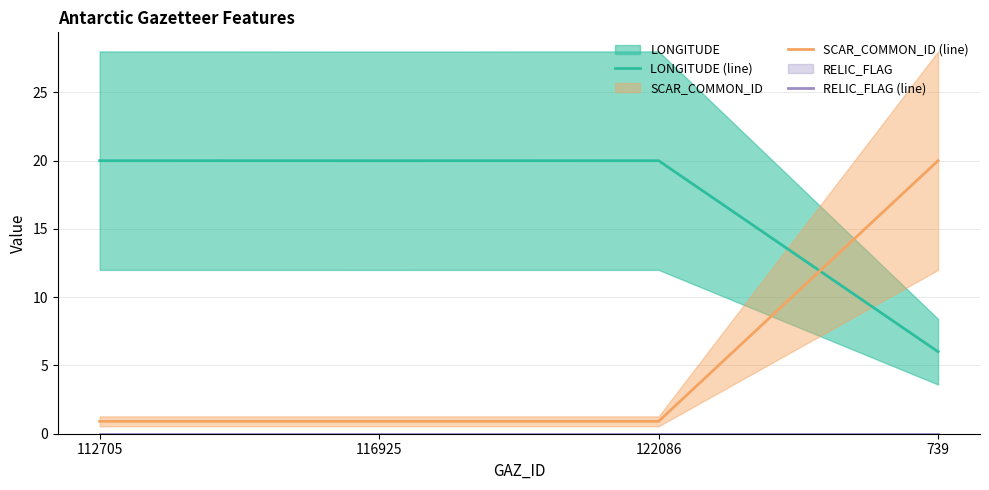

Is this an area chart (filled region under the line)?

No